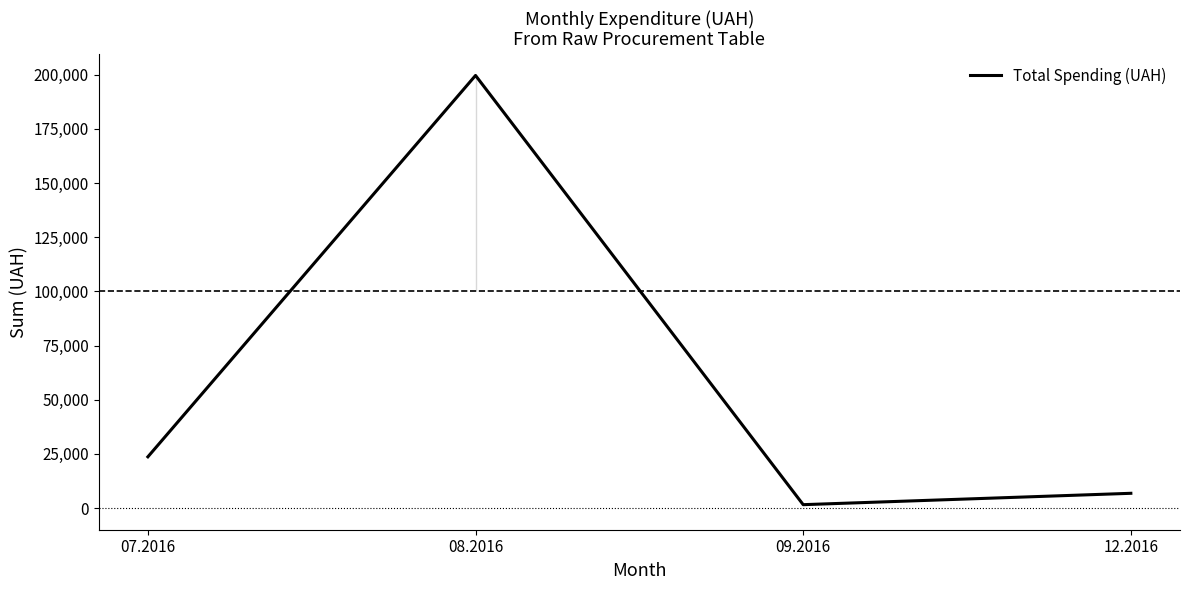

Is this an area chart (filled region under the line)?

No